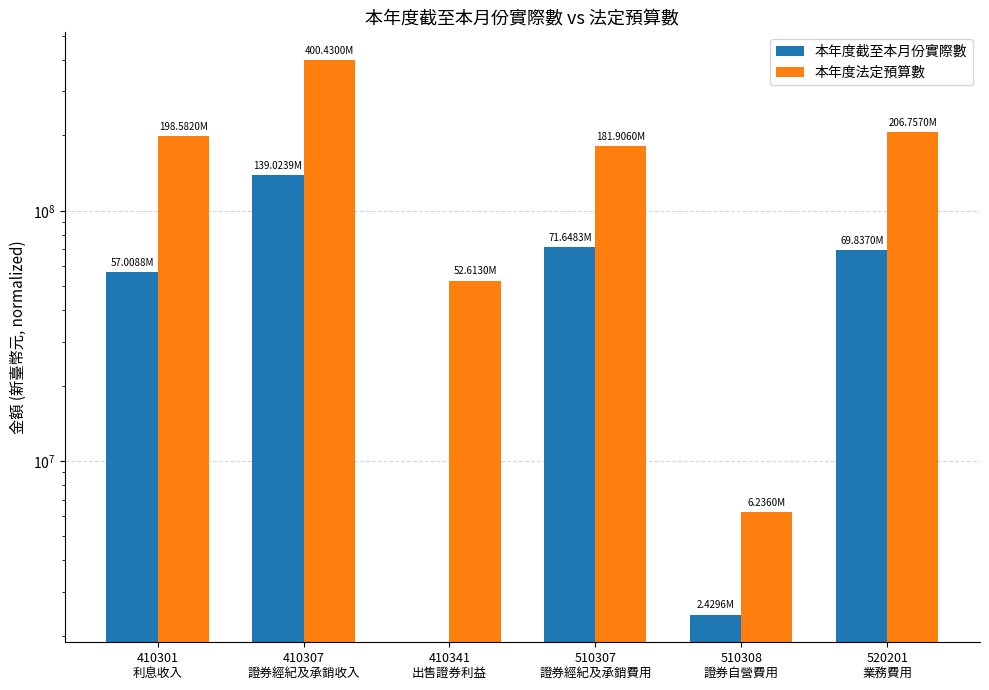

Read the 本年度法定預算數 value at 510307
證券經紀及承銷費用.

181906000